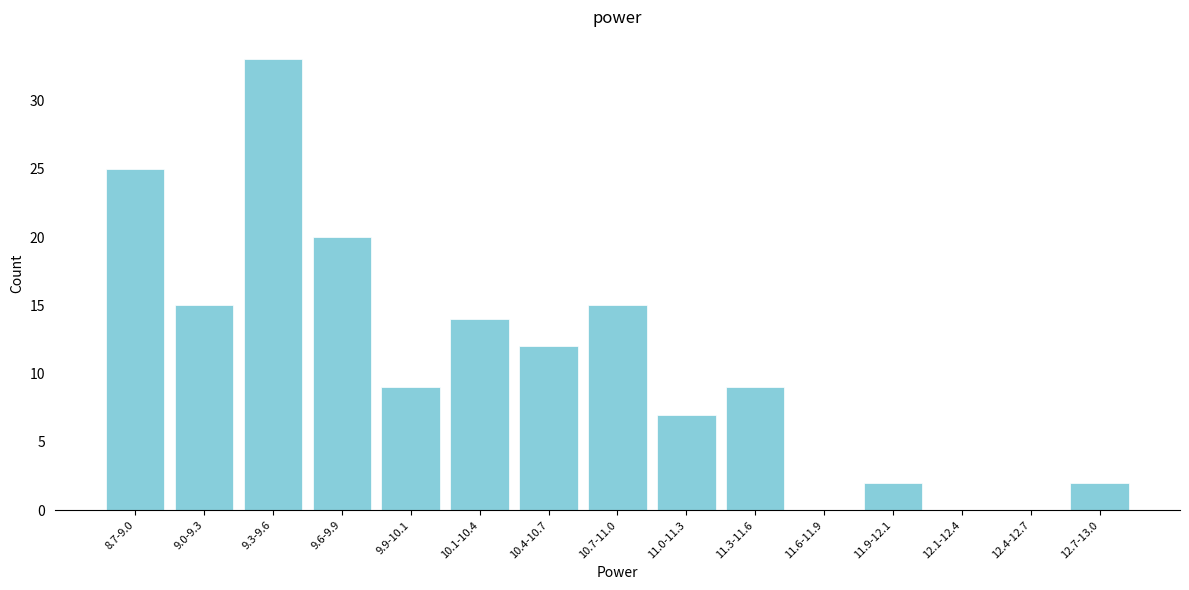

Reading left to right, what are all the values shown in this chart?

8.7-9.0=25	9.0-9.3=15	9.3-9.6=33	9.6-9.9=20	9.9-10.1=9	10.1-10.4=14	10.4-10.7=12	10.7-11.0=15	11.0-11.3=7	11.3-11.6=9	11.6-11.9=0	11.9-12.1=2	12.1-12.4=0	12.4-12.7=0	12.7-13.0=2